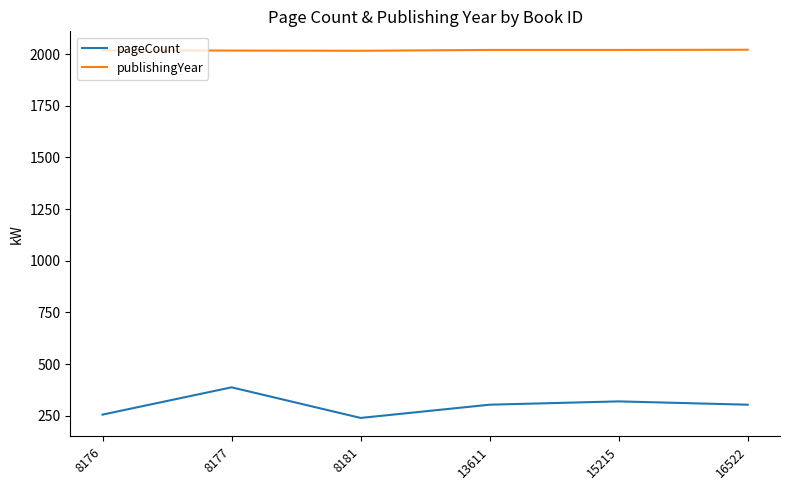

What is the sum of the publishingYear values at 8176 and 8181?

4034